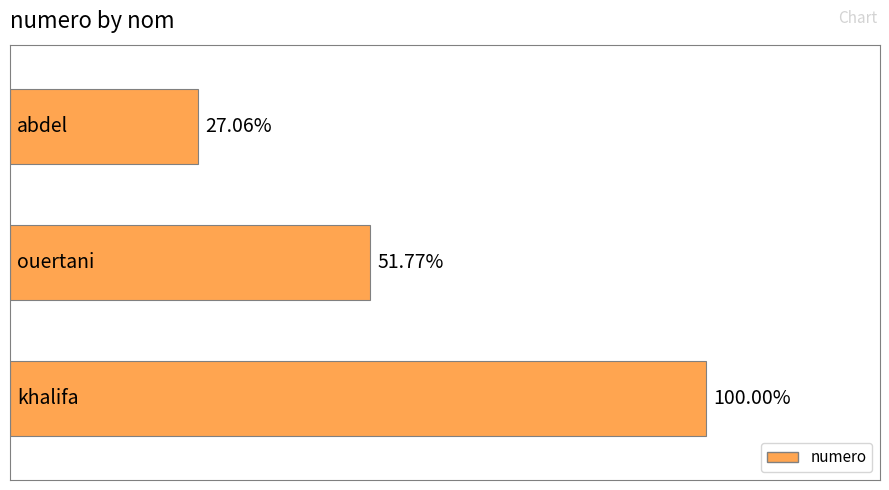

Are the bars horizontal?

Yes